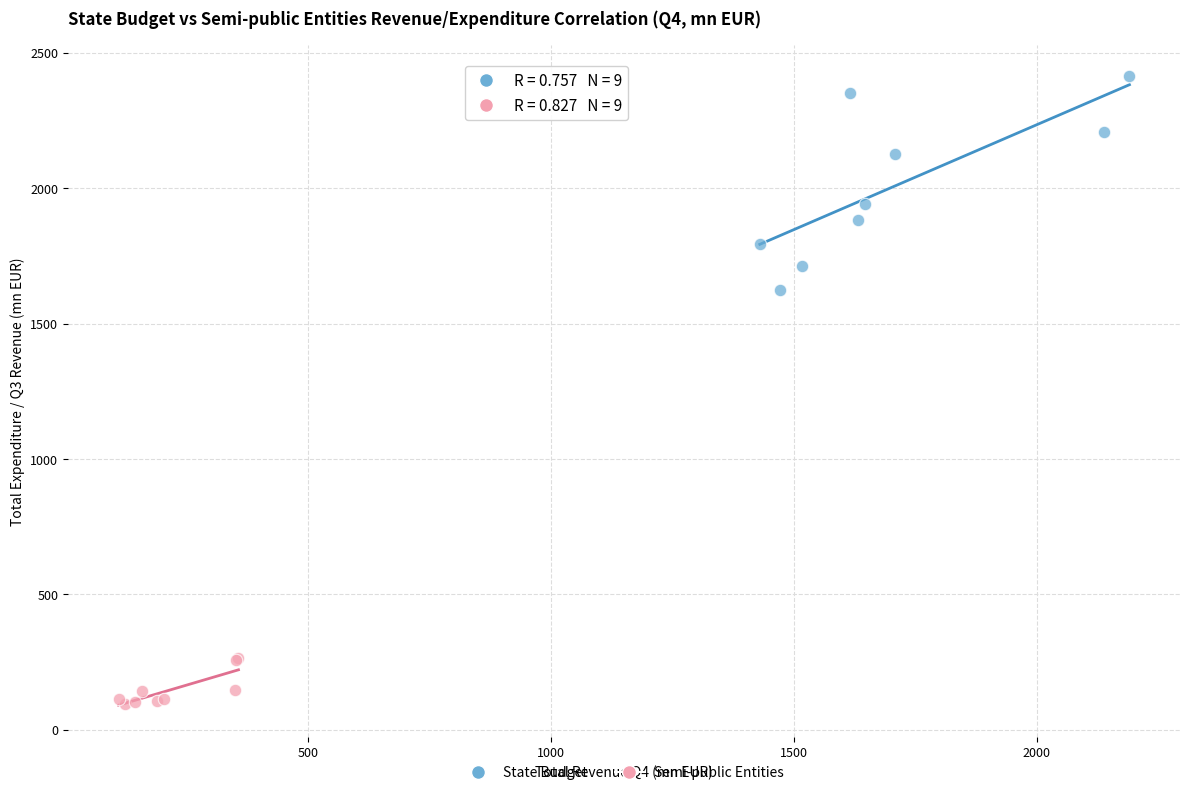

Which series contains the highest Y value?

State Budget